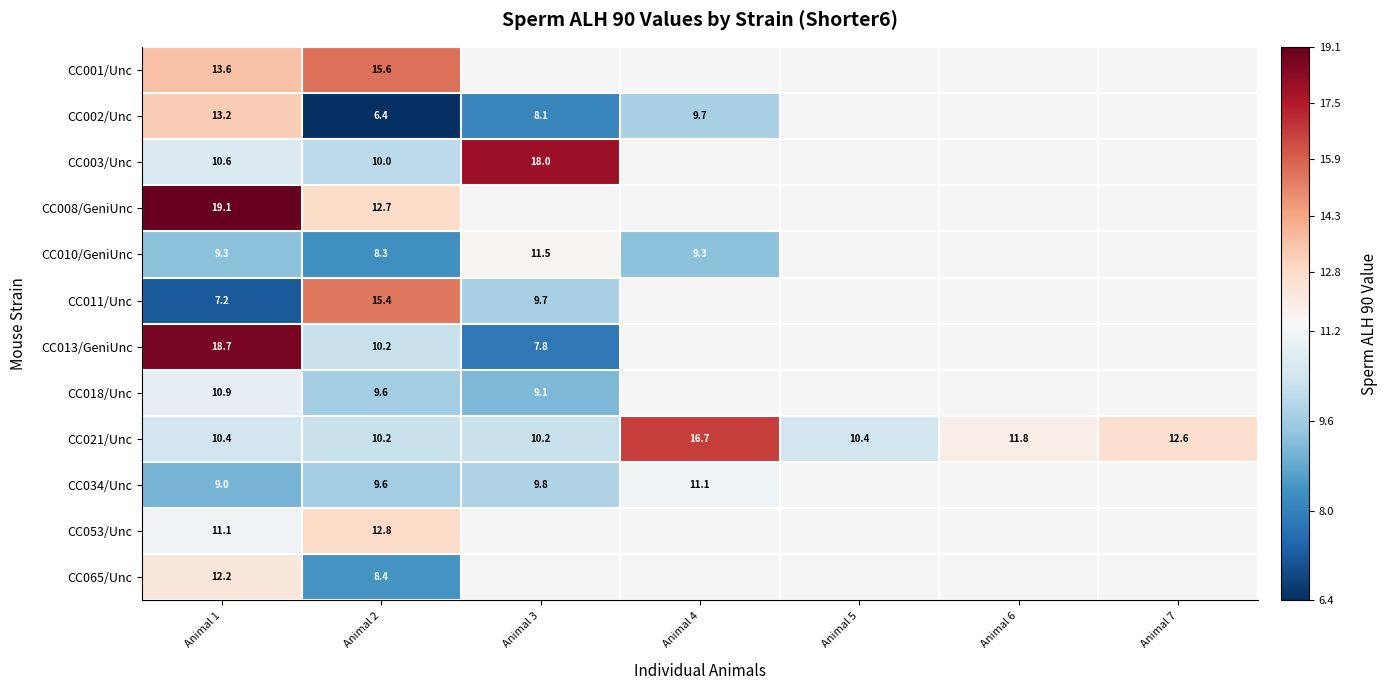

What is the average value of the CC021/Unc series?

11.8